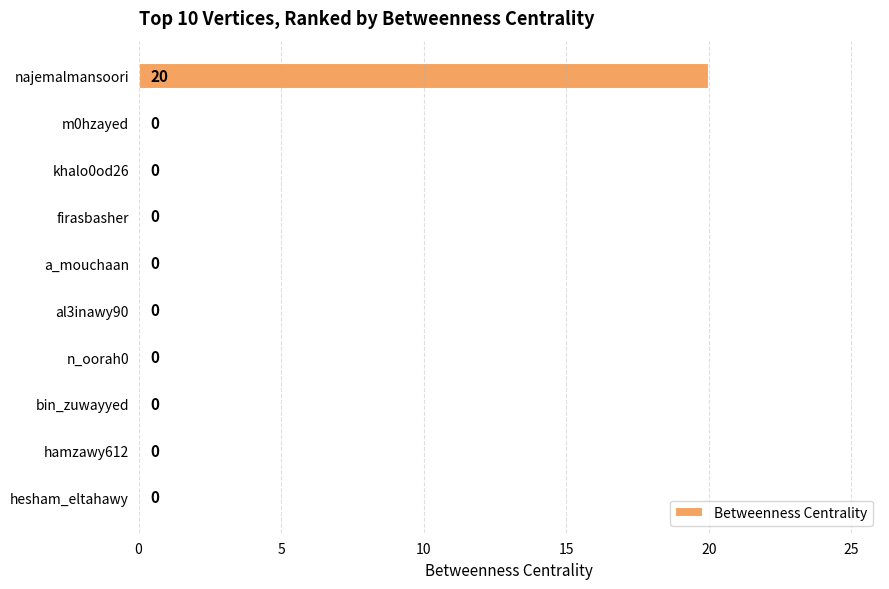

Are the bars horizontal?

Yes